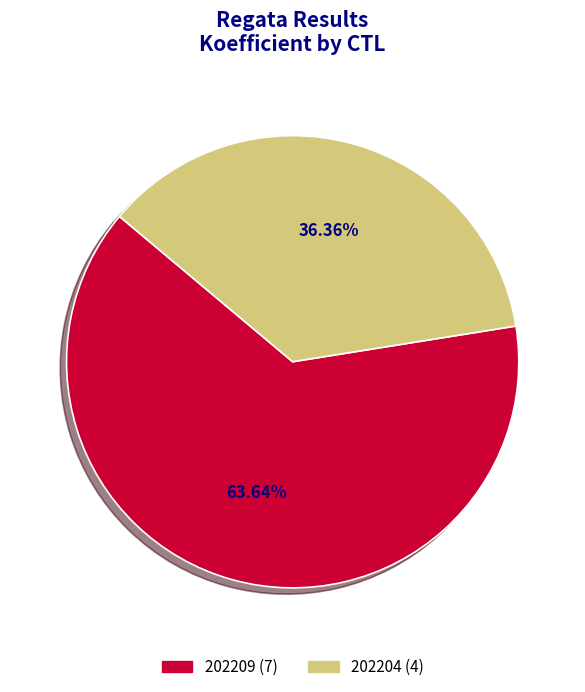

Rank the categories by value from highest to lowest.

202209, 202204